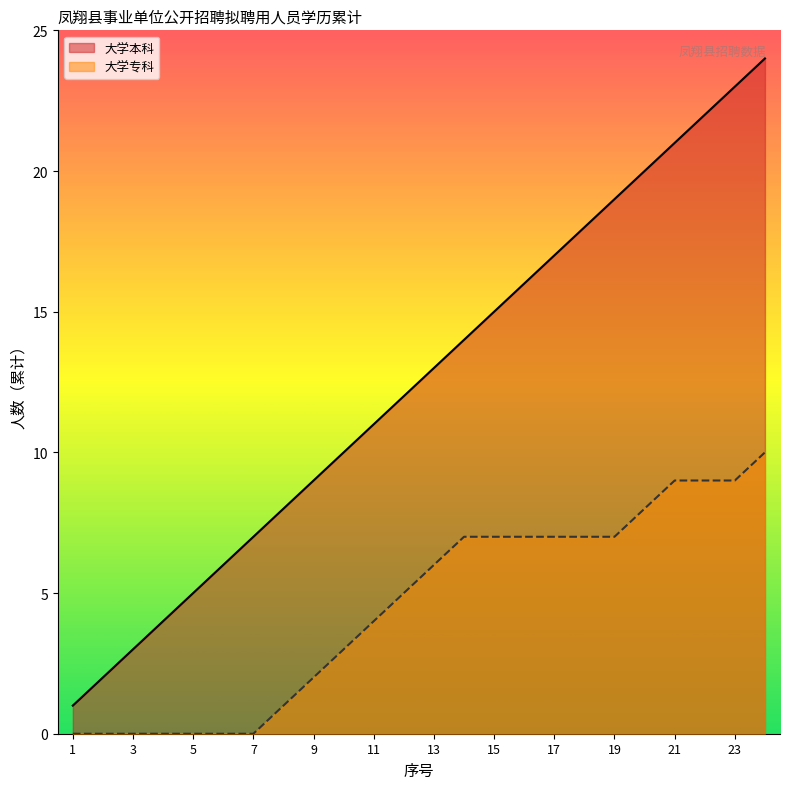

Is the value of 大学专科 at 11 greater than the value of 大学本科 at 2?

Yes